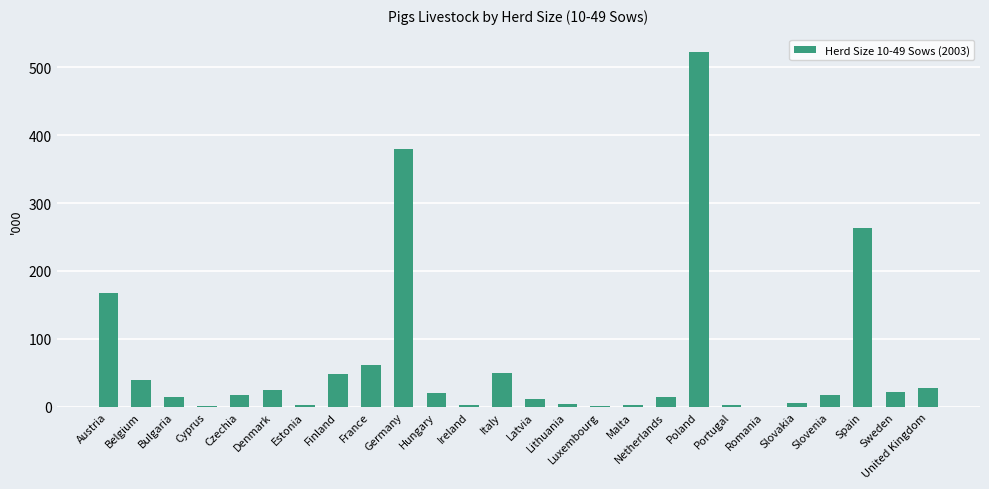

What is the approximate value at Czechia?

17